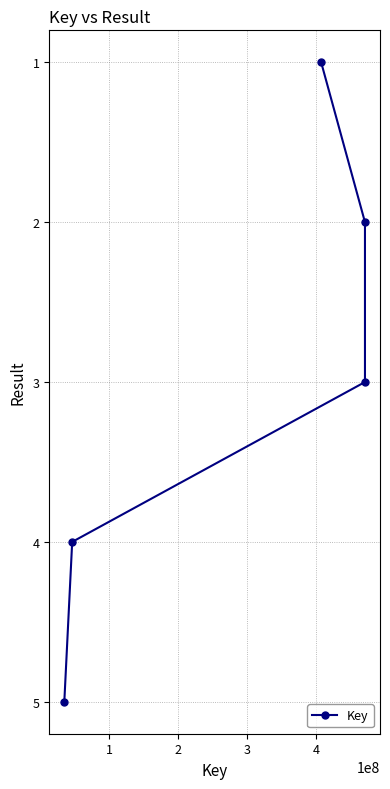

What is the maximum value shown in the chart?

5